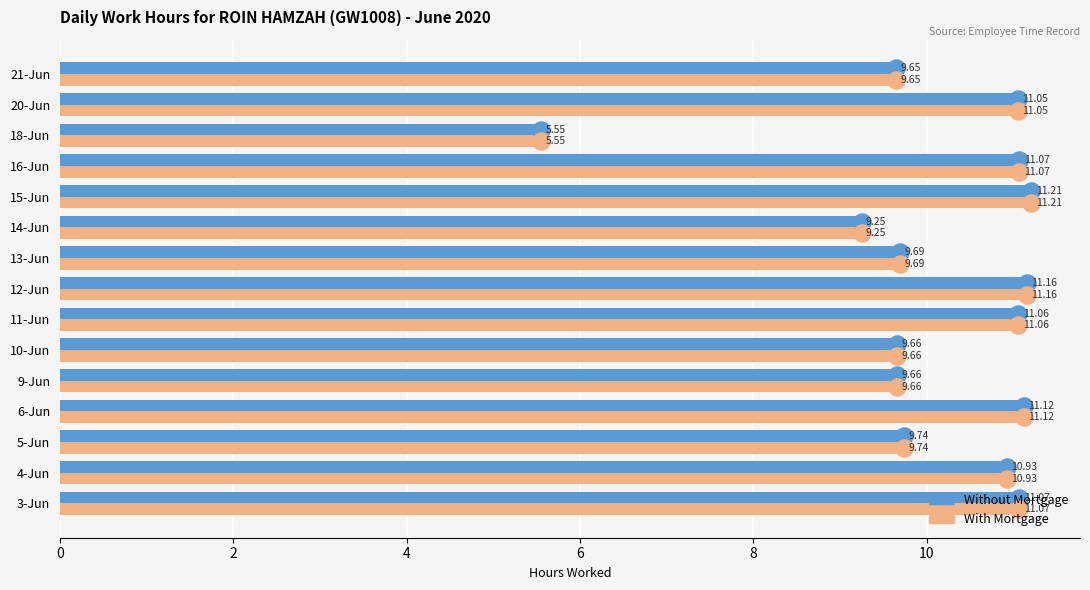

Which category has the highest value across all series?

15-Jun